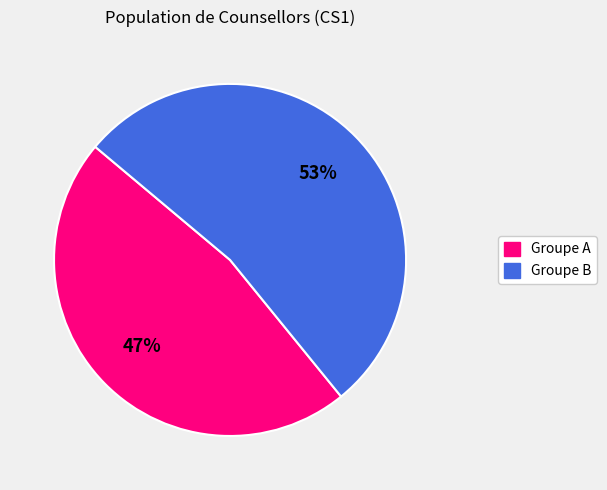

To the nearest percent, what is the difference between the largest and smallest slice percentages?

6%